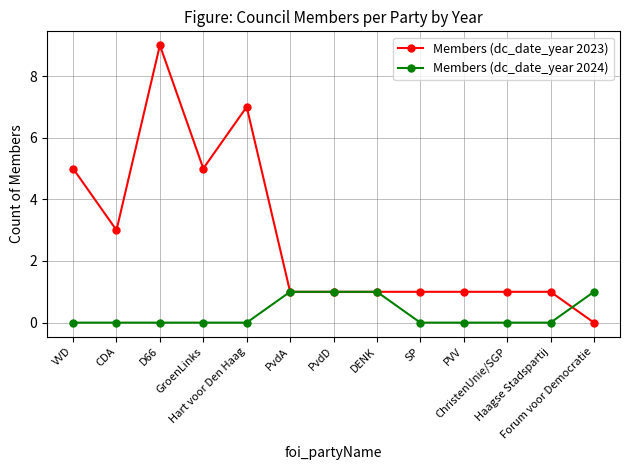

What is the approximate value of Members (dc_date_year 2023) at SP?

1